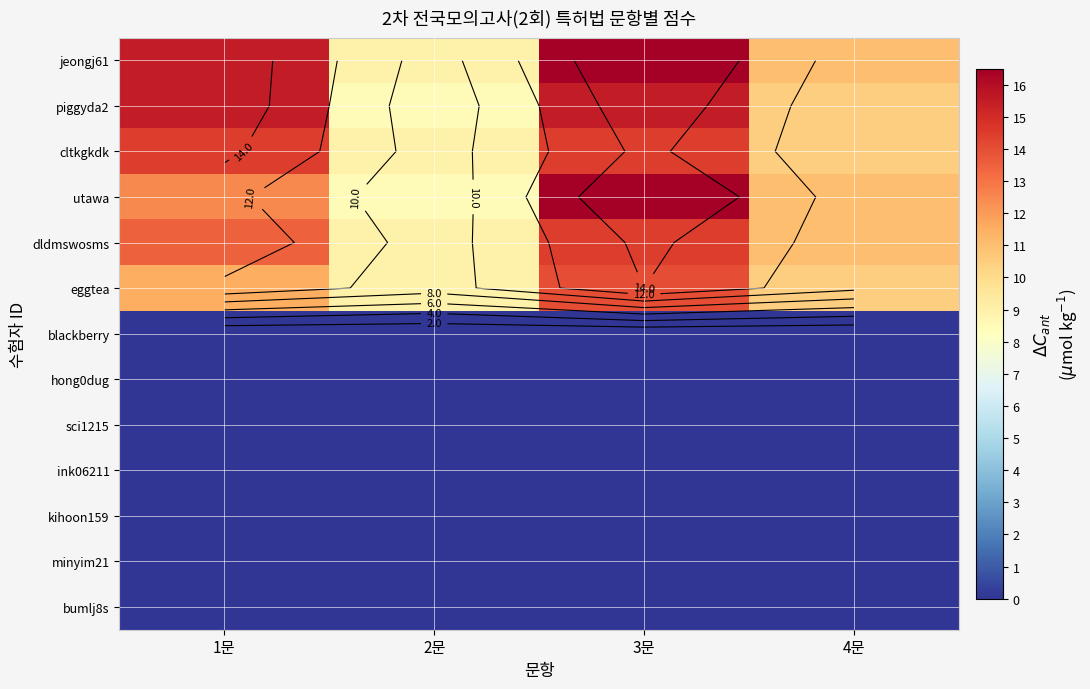

The value of blackberry at 4문 is 0.0. True or false?

True